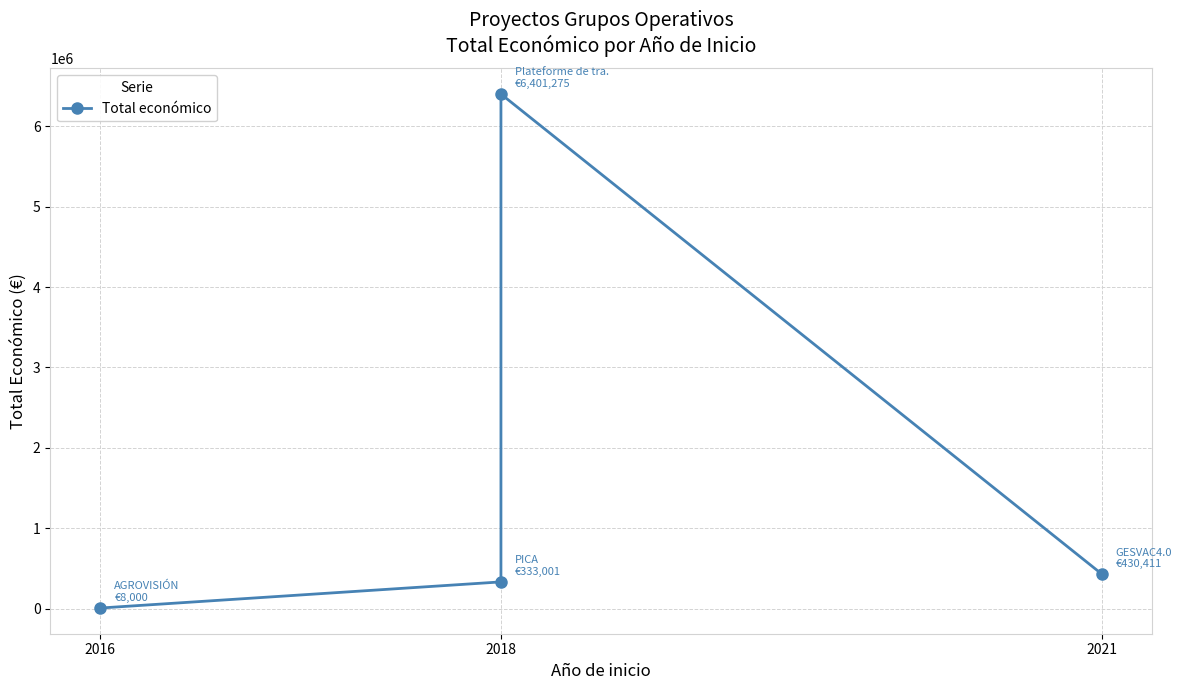

Which label corresponds to the smallest value in the chart?

2016